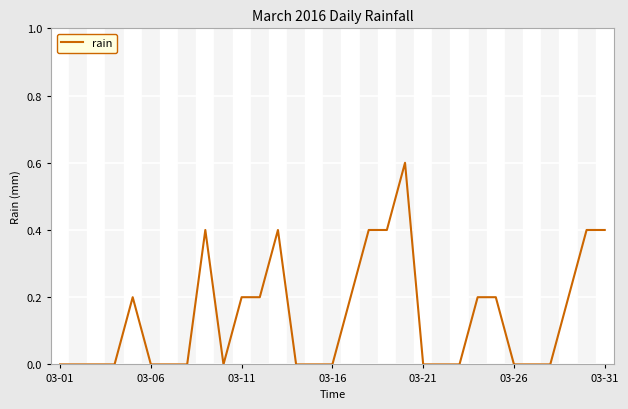

True or false: there are more than 0 points higher than both neighbors.

True